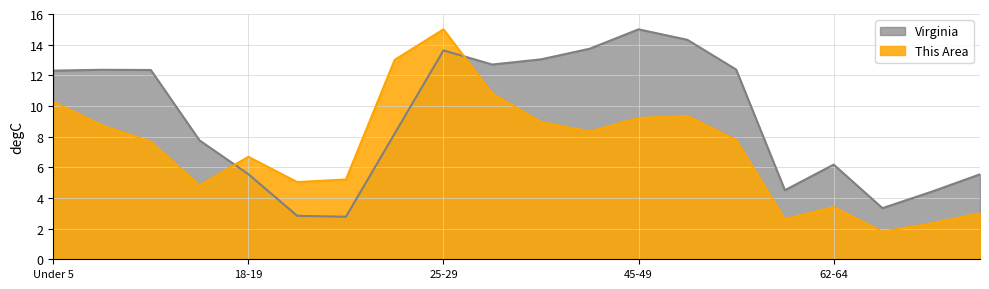

How many values in the This Area series exceed 7?

11